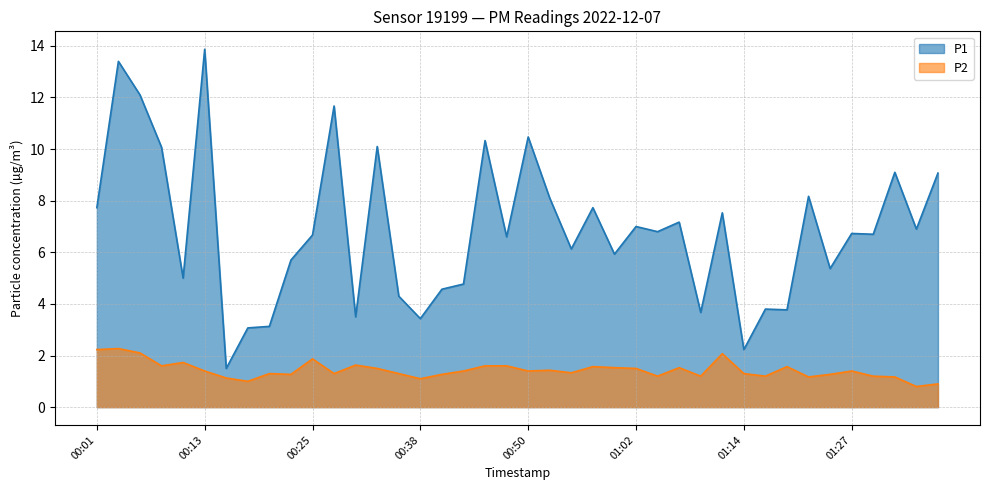

How many data points in P2 are less than 1?

2